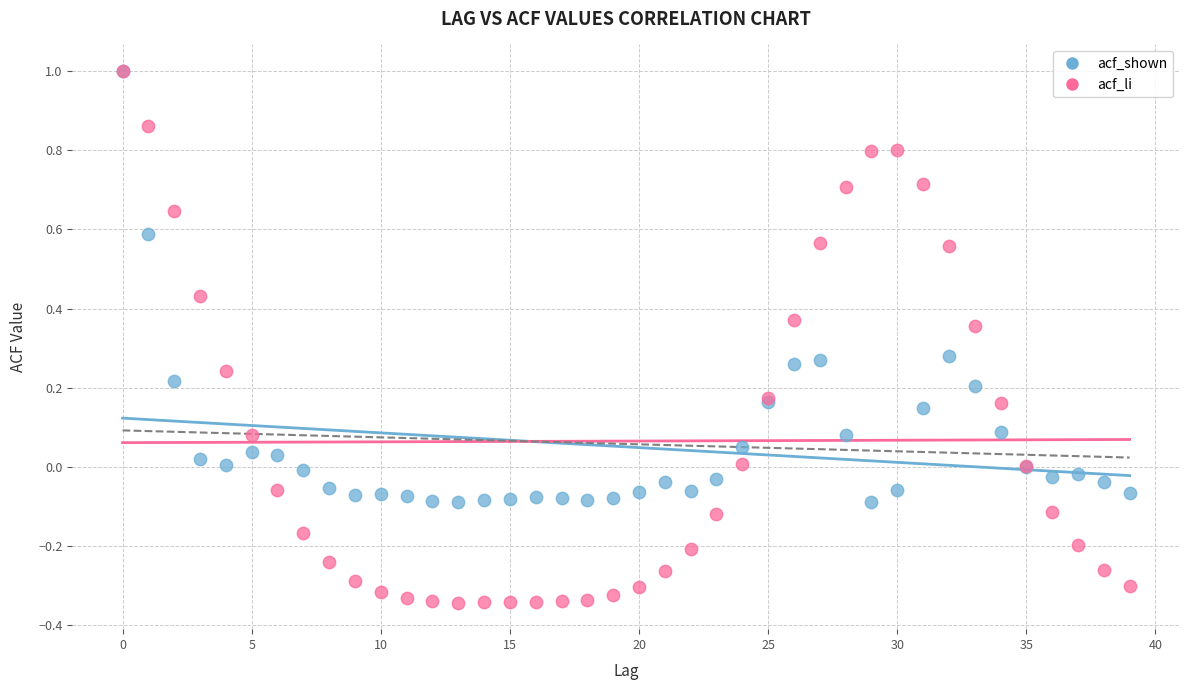

What are all the series names shown in the legend?

acf_shown, acf_li